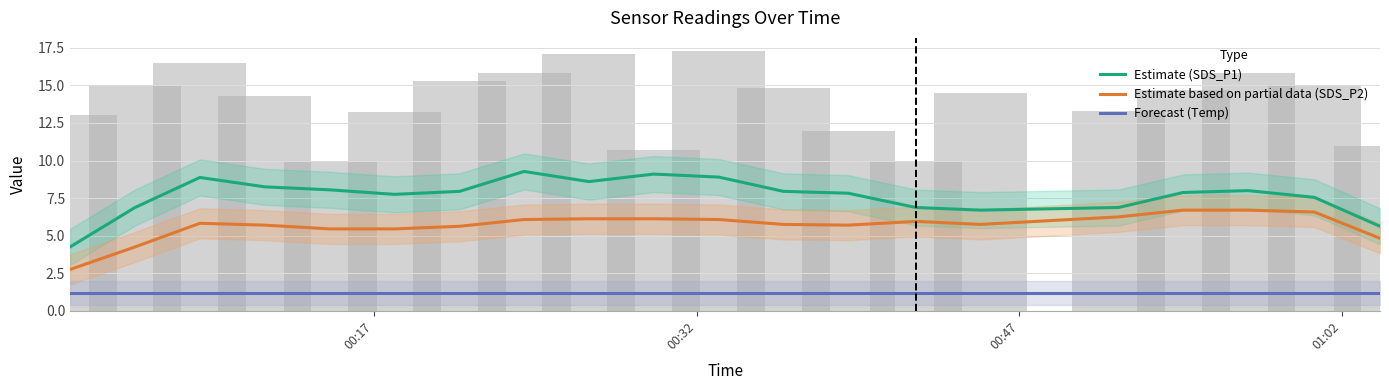

Does the chart contain any negative values?

No